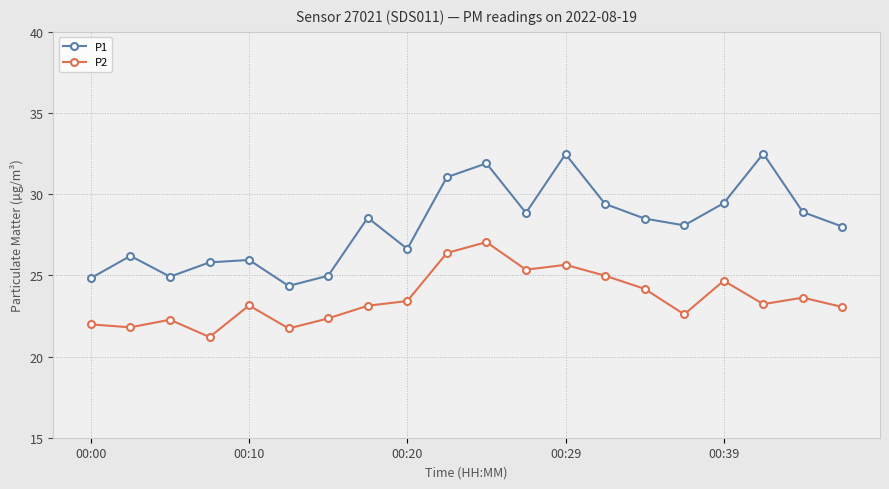

True or false: P1 and P2 intersect in this chart.

False